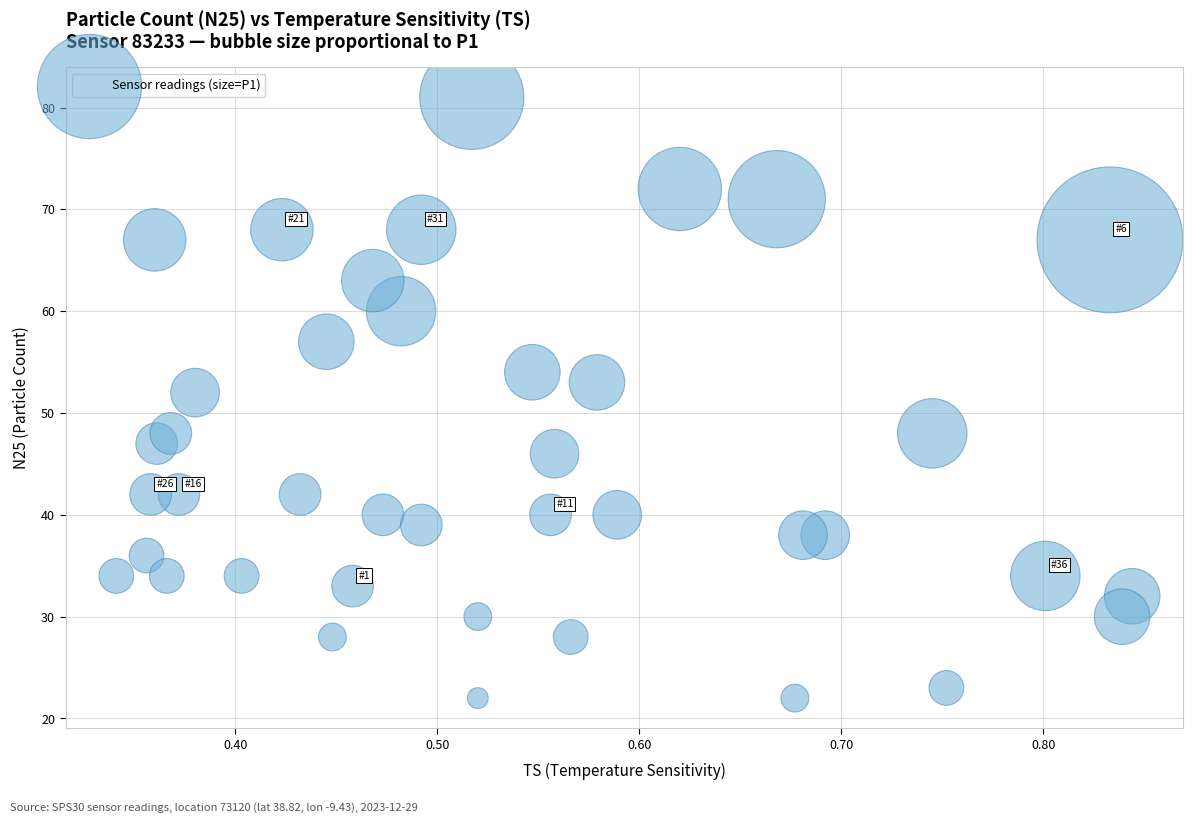

What Y value in the scatter plot is closest to 51?

52